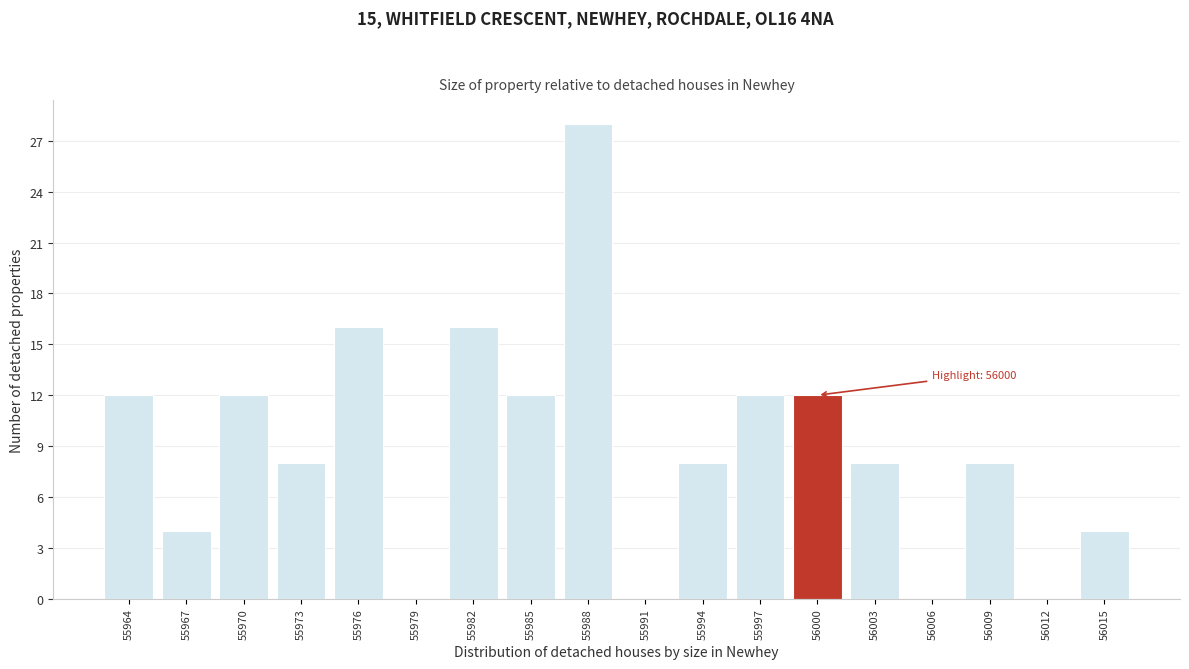

Reading left to right, list all the values displayed in this chart.

55964=12	55967=4	55970=12	55973=8	55976=16	55979=0	55982=16	55985=12	55988=28	55991=0	55994=8	55997=12	56000=12	56003=8	56006=0	56009=8	56012=0	56015=4